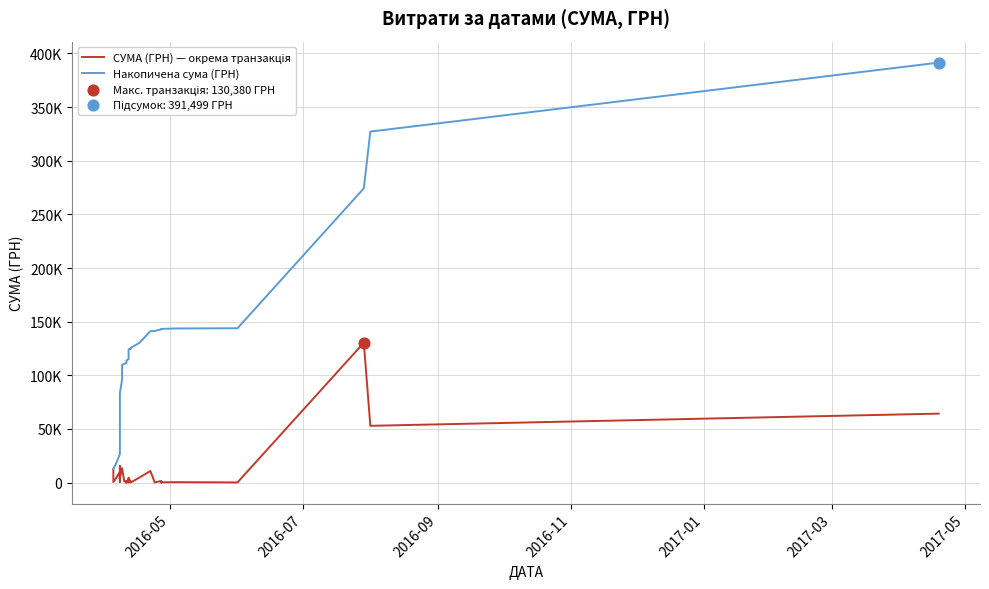

What are all the series names shown in the legend?

СУМА (ГРН) — окрема транзакція, Накопичена сума (ГРН)